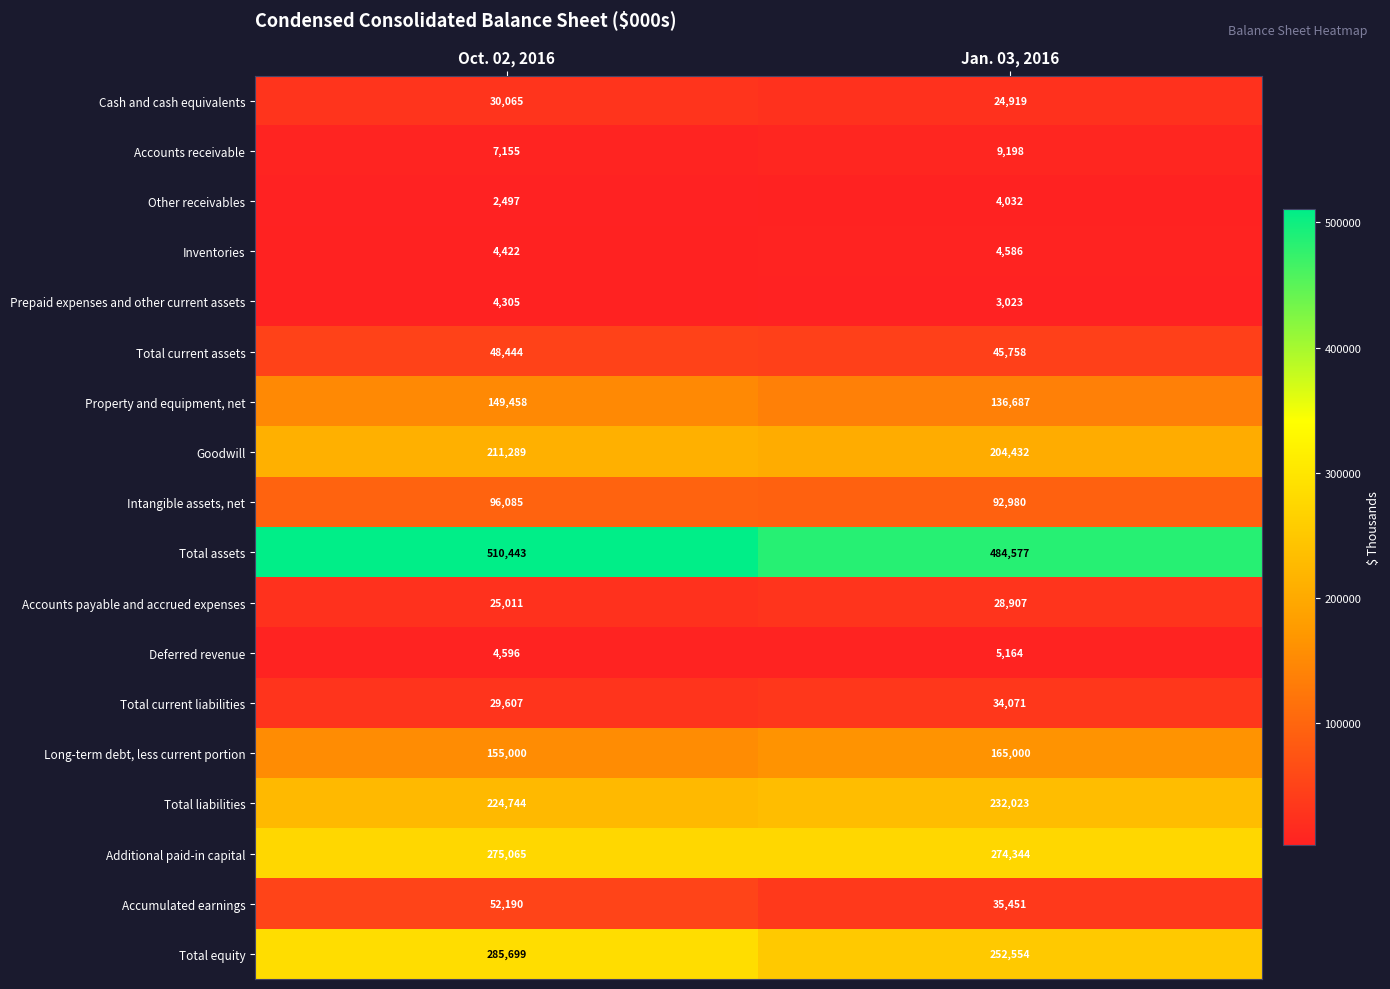

Which series changed the most between Oct. 02, 2016 and Jan. 03, 2016?

Total equity